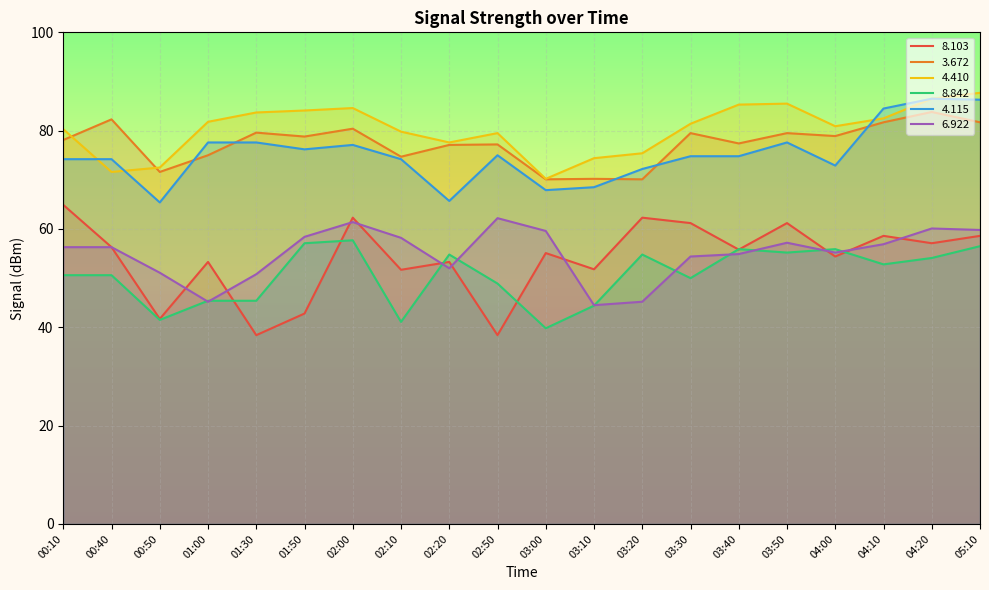

What is the label of the 16th point from the left?

03:50